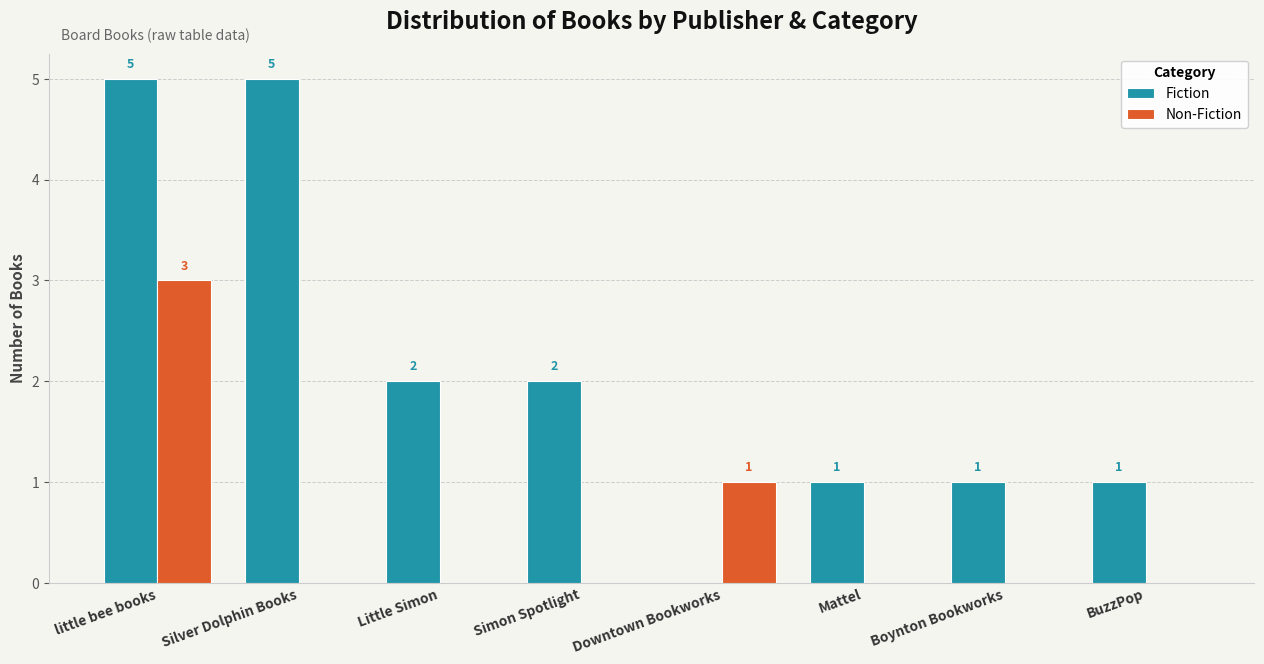

How many values in the Non-Fiction series exceed 0?

2